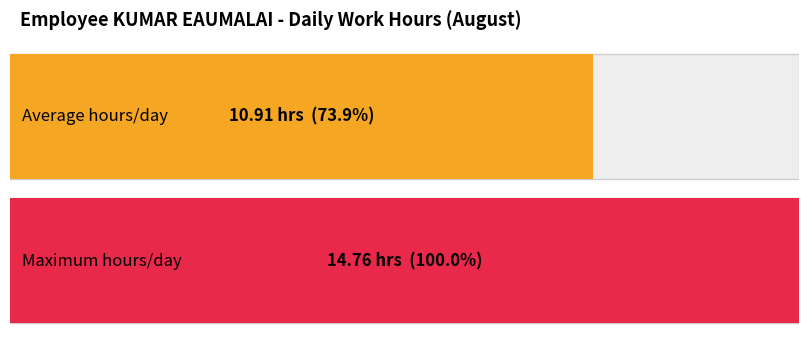

What is the greatest value displayed?

14.8